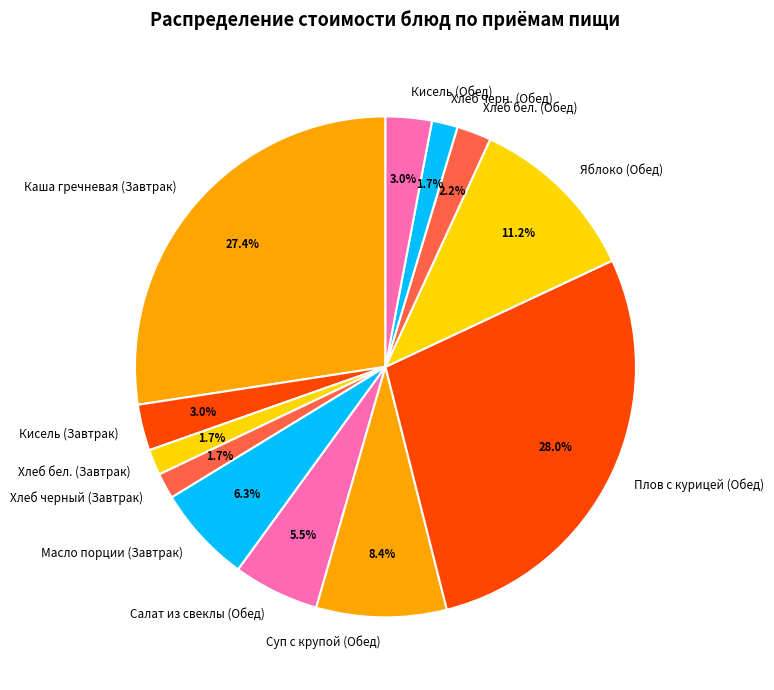

To the nearest percent, what is the difference between the largest and smallest slice percentages?

26%